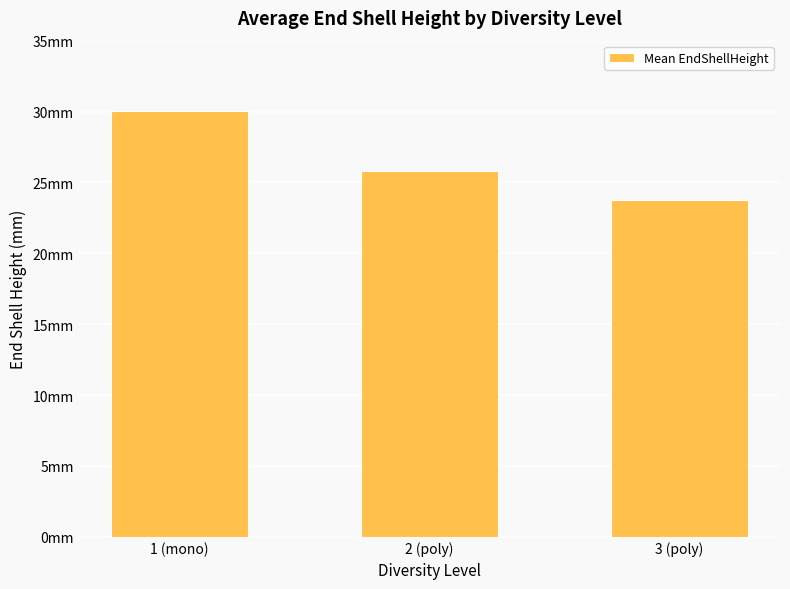

The value at 2 (poly) is 35.9. True or false?

False